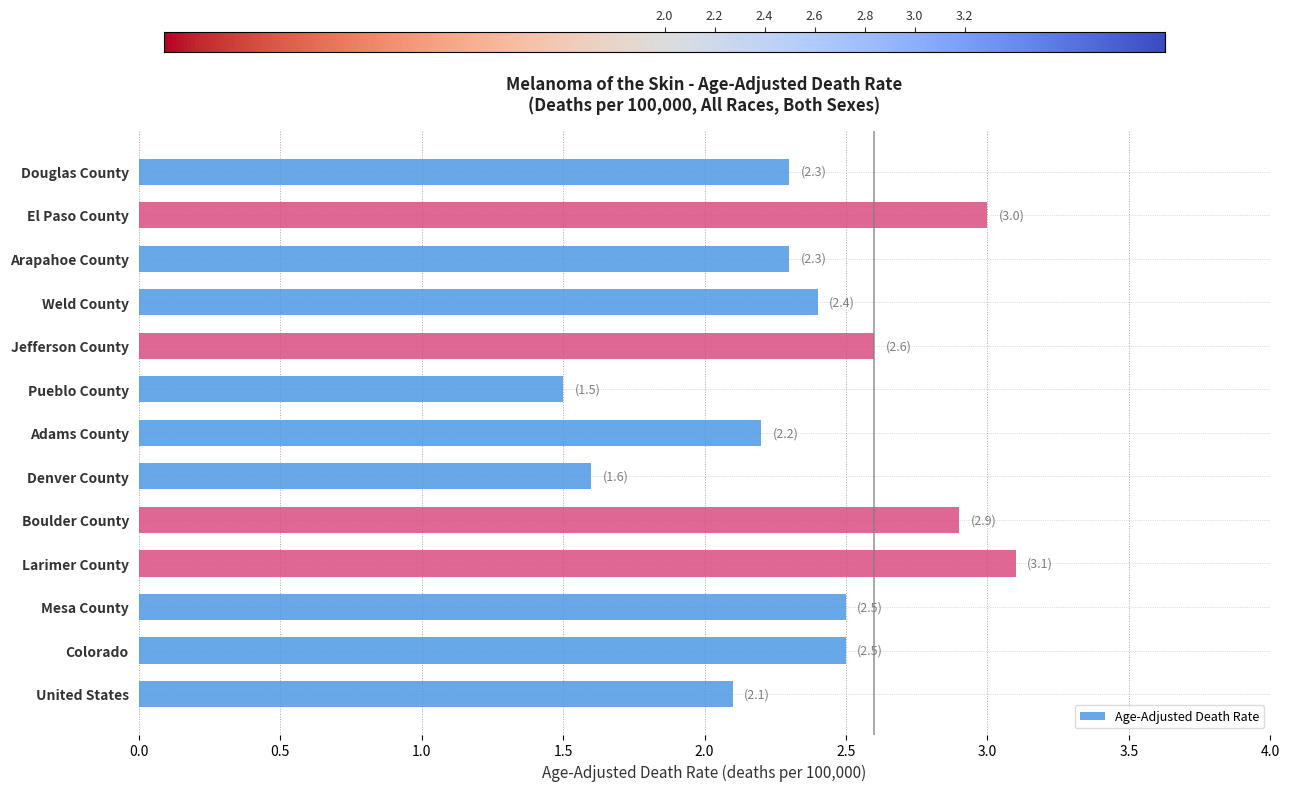

Which has a higher value, El Paso County or Larimer County?

Larimer County